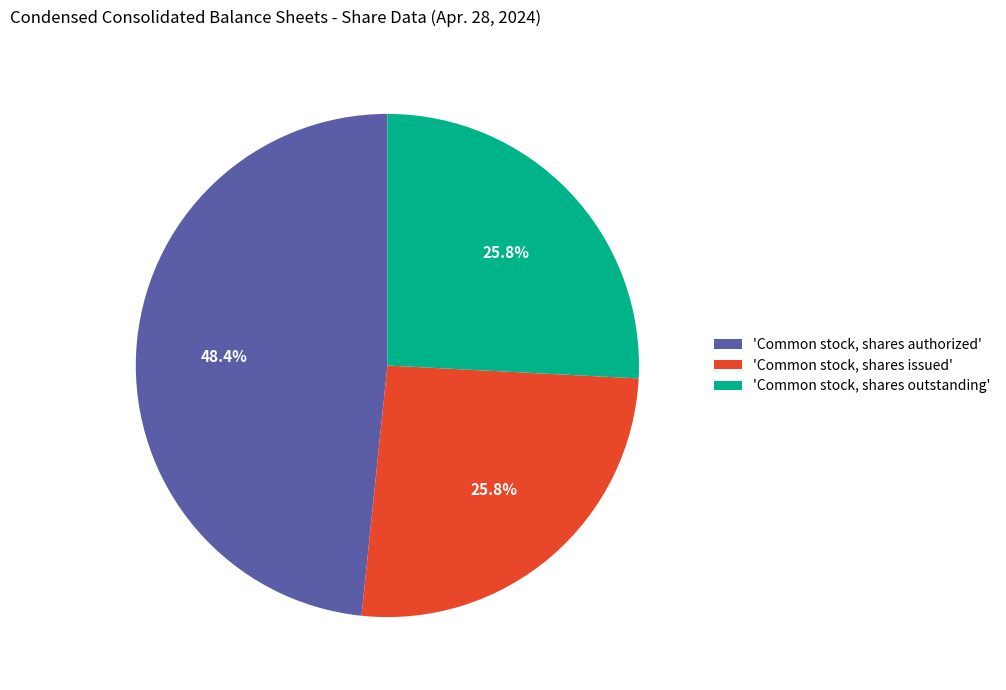

Does 'Common stock, shares outstanding' account for over 50% of the chart?

No